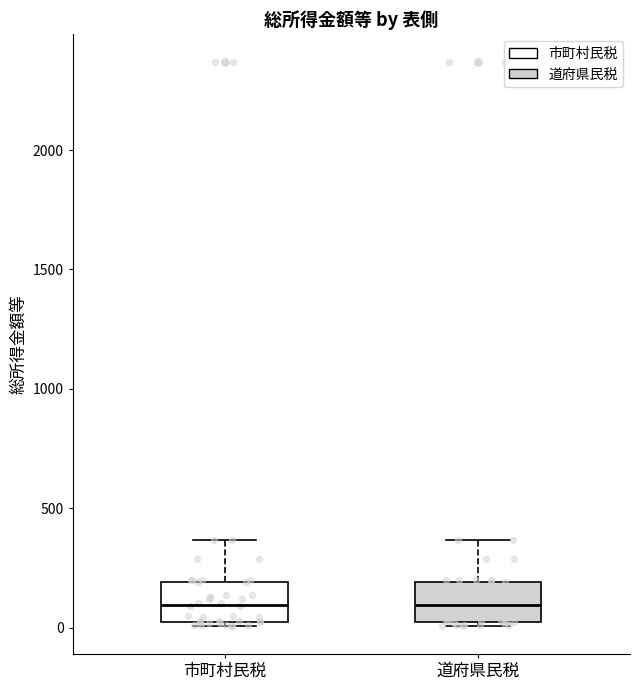

Reading left to right, read every box against the y-axis: the position of its median line, the range the box covers, and the ends of its whiskers. The values are not printed on the chart, so give them approximately, as read against the axis.

市町村民税: median 100, box 0 to 200, whiskers 0 (just below the box's lower edge) to 350
道府県民税: median 100, box 0 to 200, whiskers 0 (just below the box's lower edge) to 350